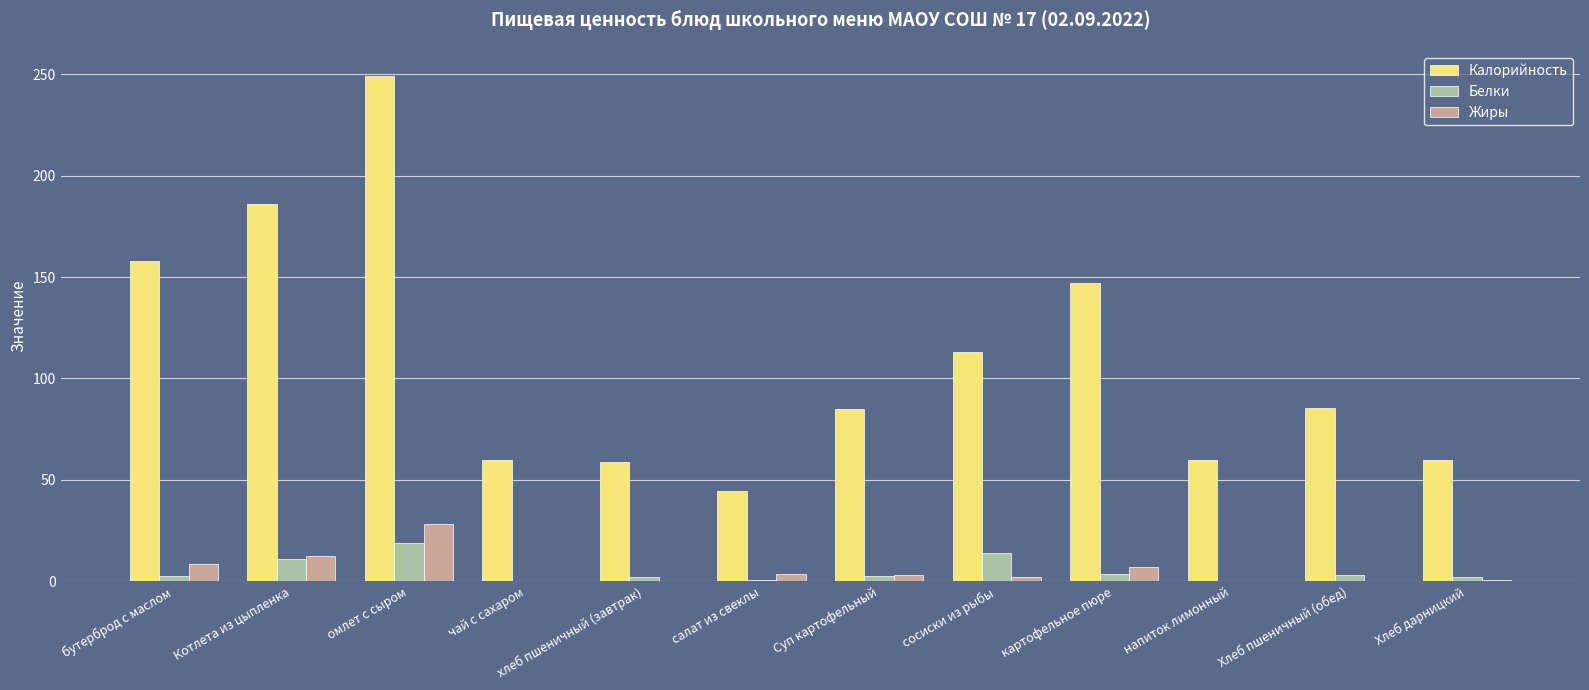

Between салат из свеклы and Хлеб пшеничный (обед), which series saw the biggest shift?

Калорийность